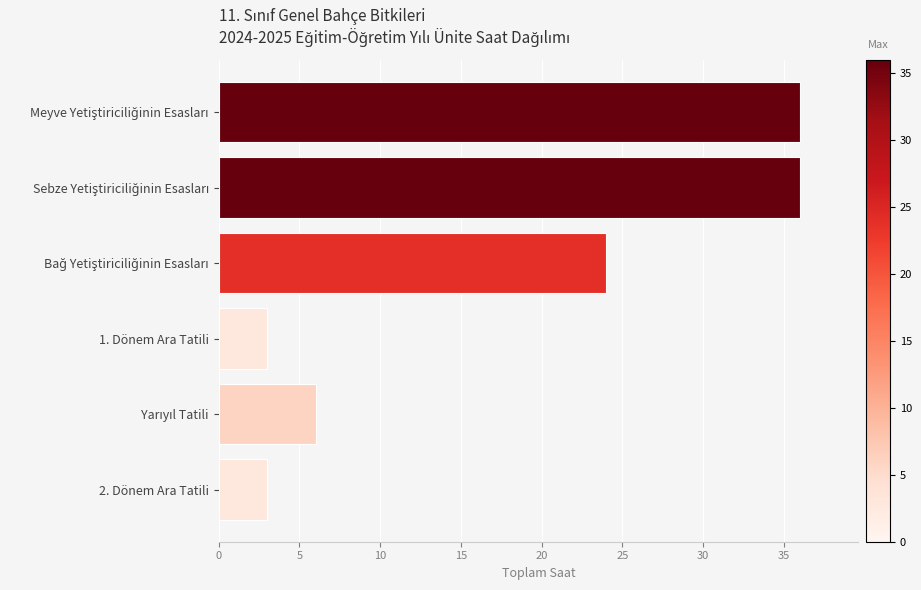

What is the smallest value displayed?

3